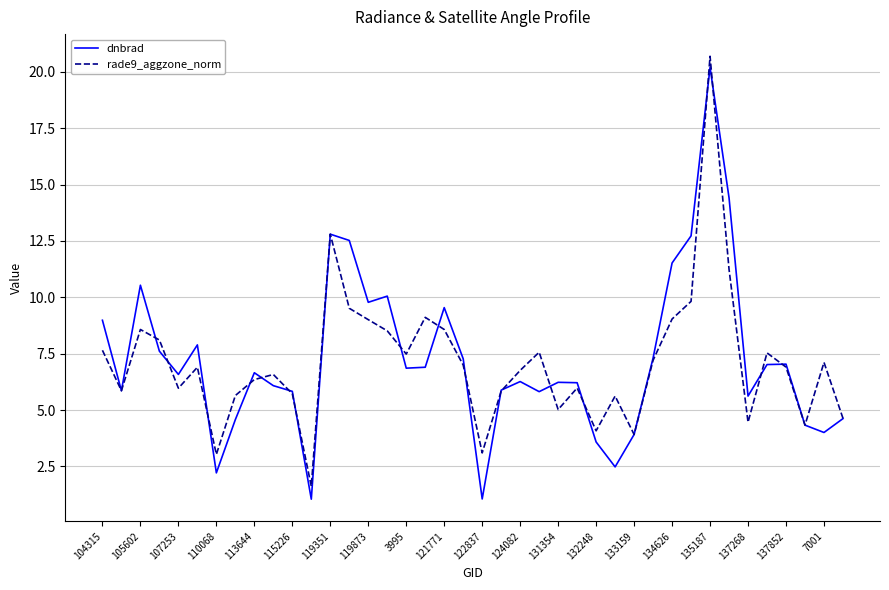

True or false: rade9_aggzone_norm and dnbrad intersect in this chart.

True